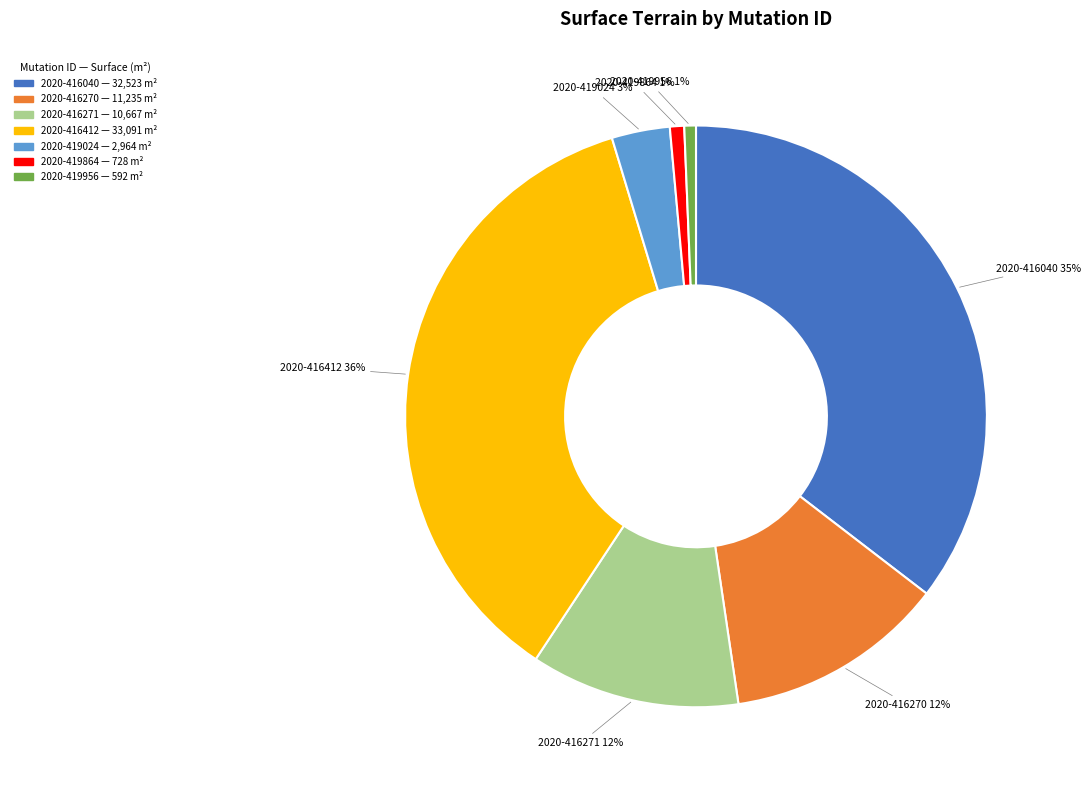

Combined, do 2020-419024 and 2020-419956 account for over 50%?

No